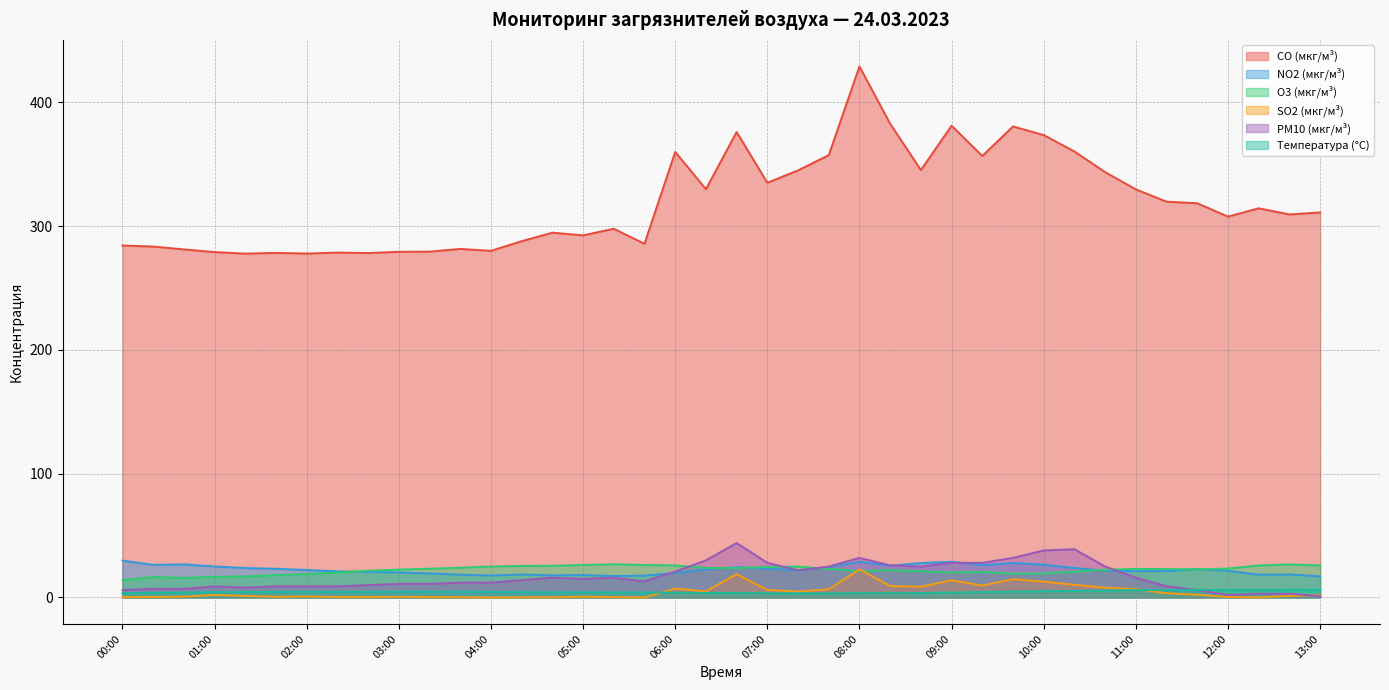

What is the difference between the maximum and minimum values in the Температура (°C) series?

2.8